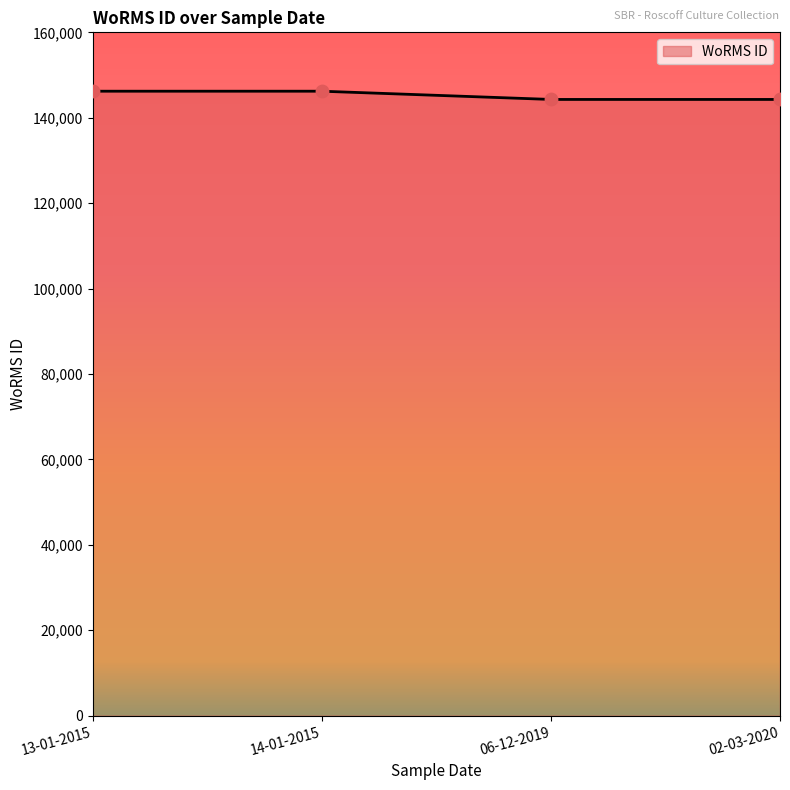

What is the change in value from 14-01-2015 to 02-03-2020?

-1929